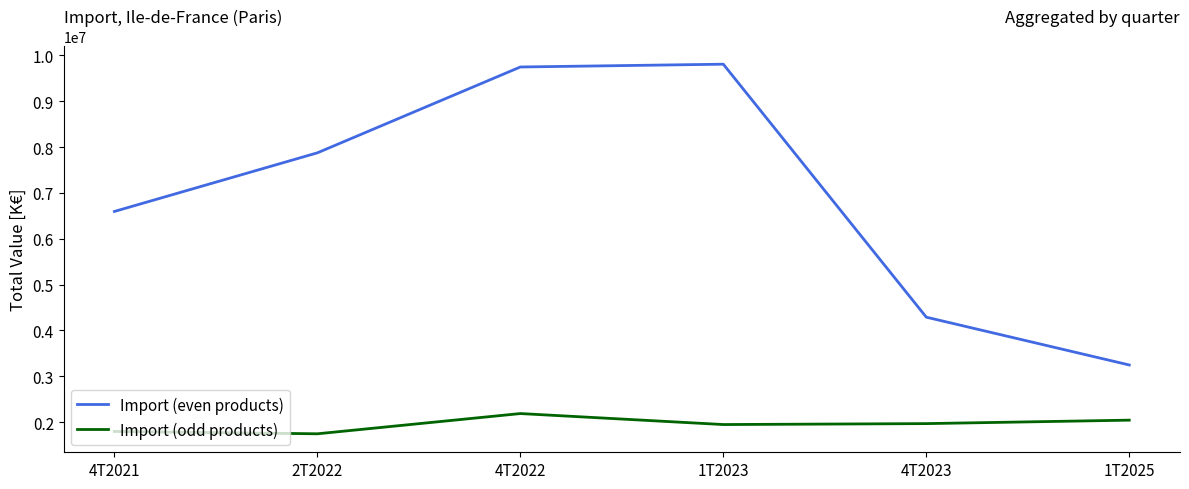

What is the difference between the maximum and second lowest values in the Import (even products) series?

5520580.7